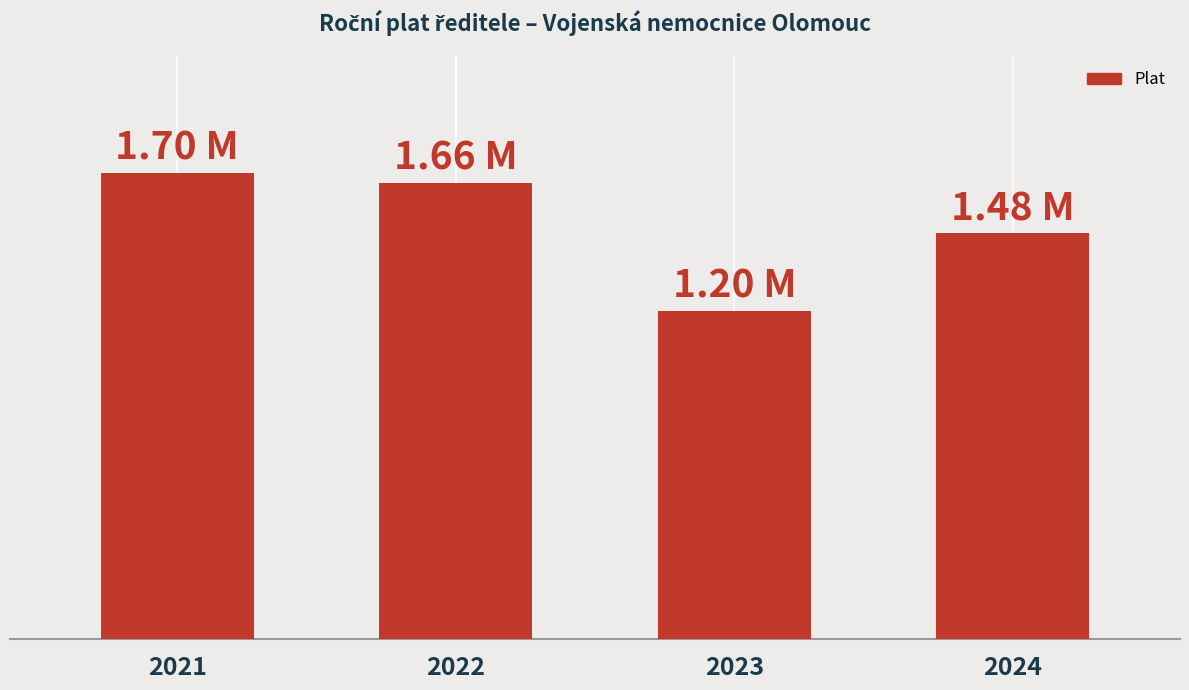

Does the chart contain any negative values?

No